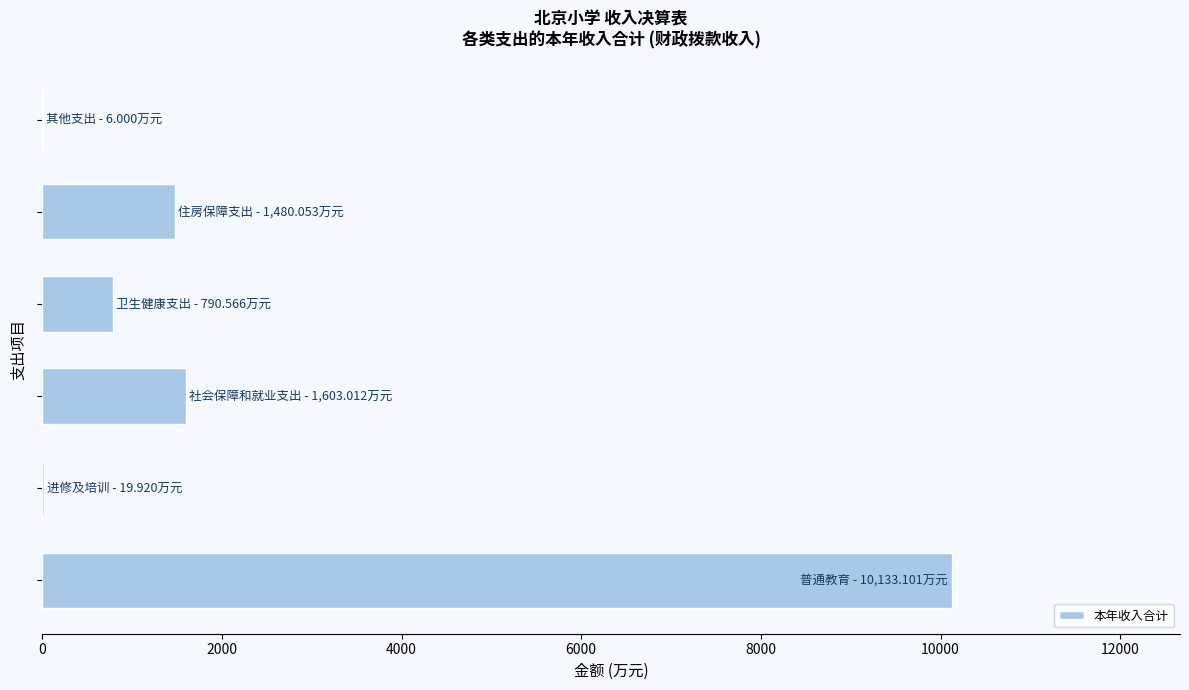

What is the sum of all values?

14032.7